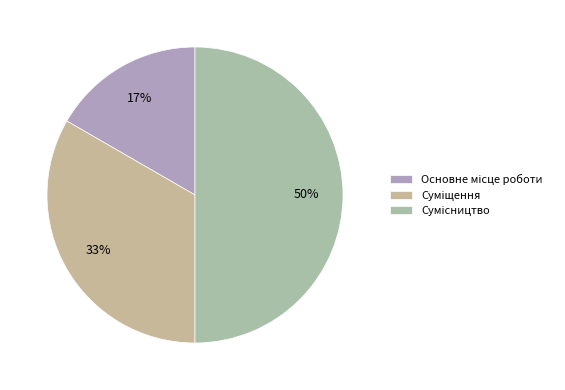

How many slices are in this pie chart?

3